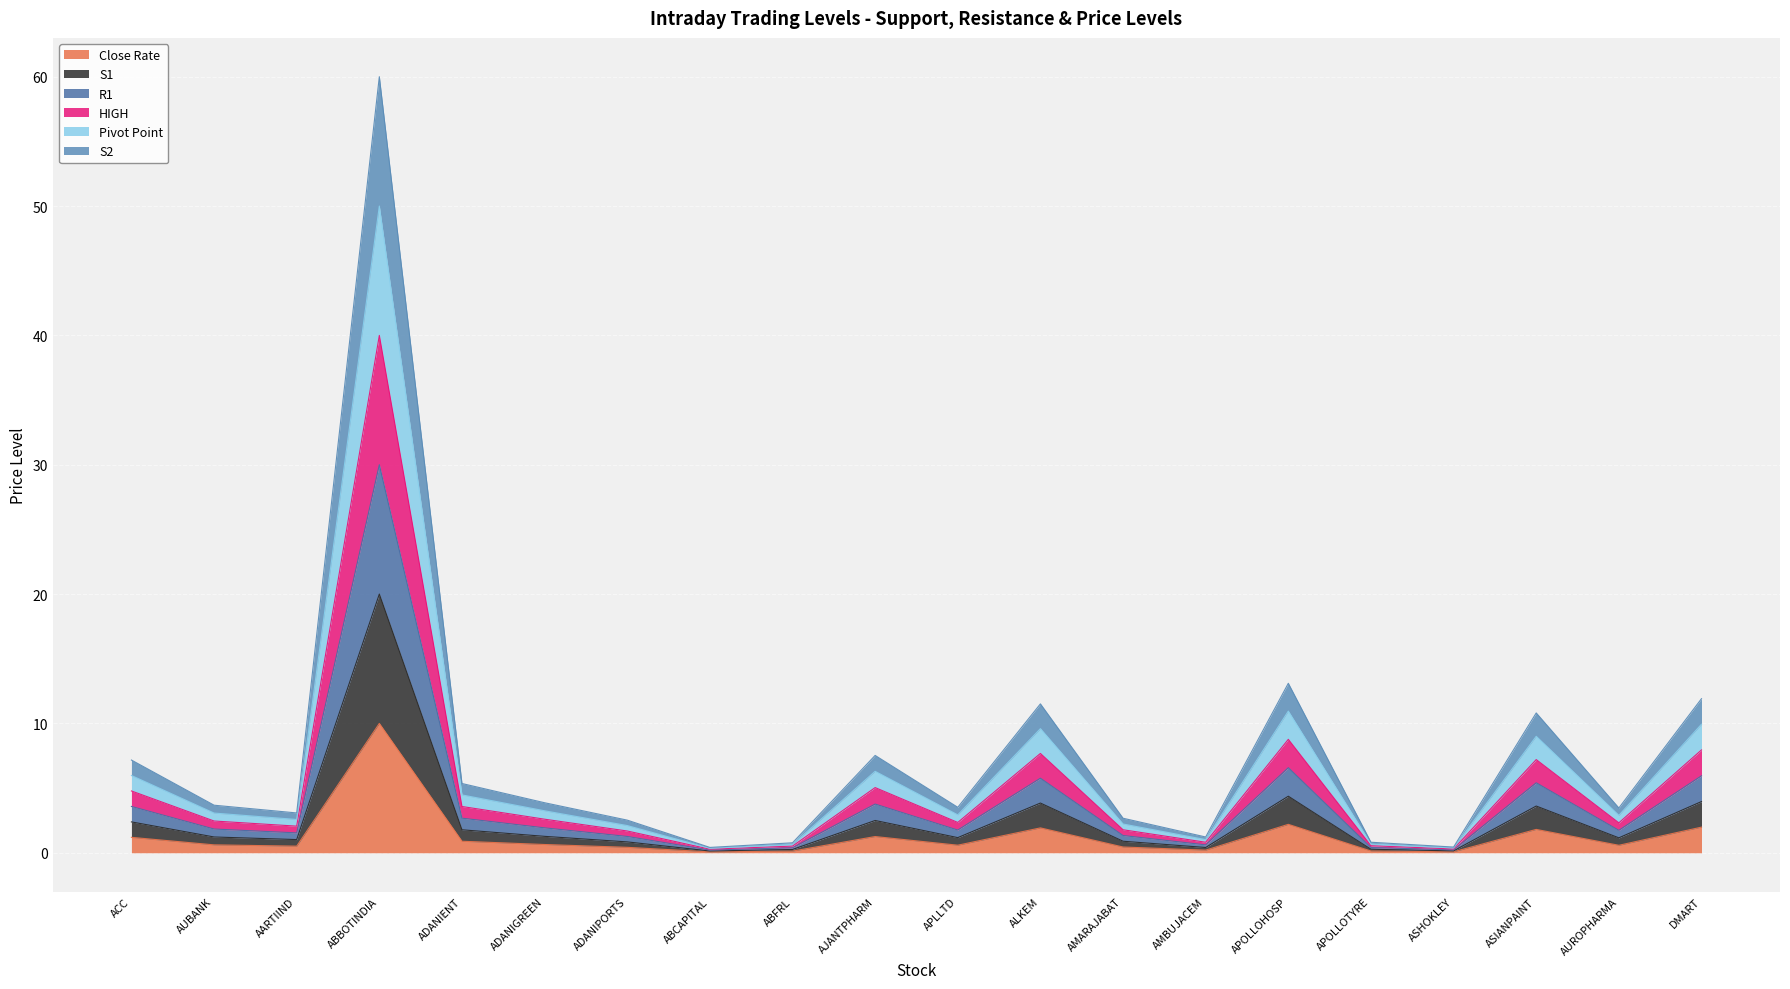

Which series changed the most between ADANIGREEN and AUROPHARMA?

Pivot Point